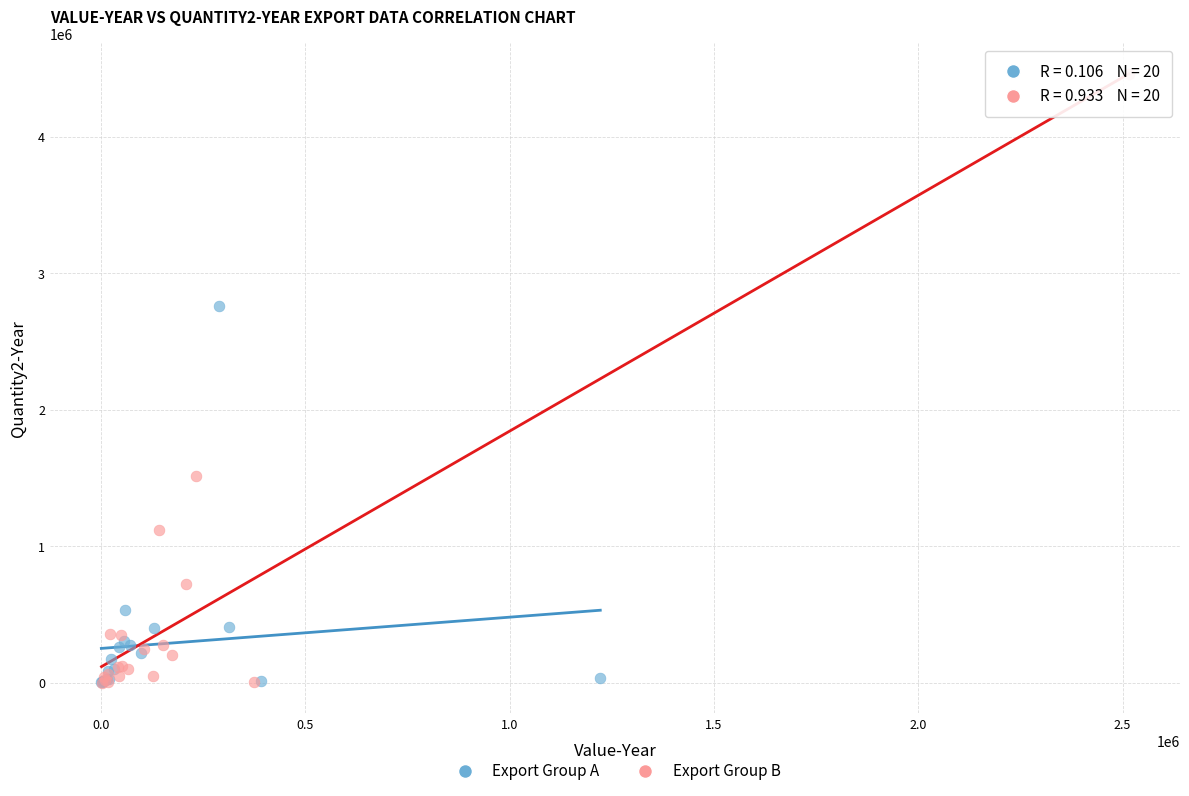

Which series has the widest spread of Y values?

Export Group B